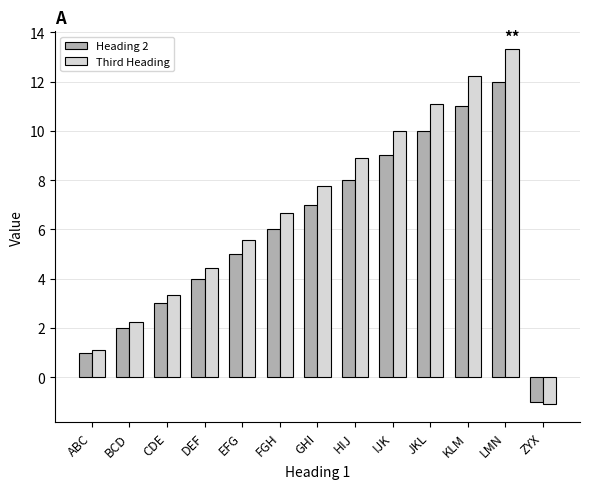

List the series in order of their peak value, highest first.

Third Heading, Heading 2